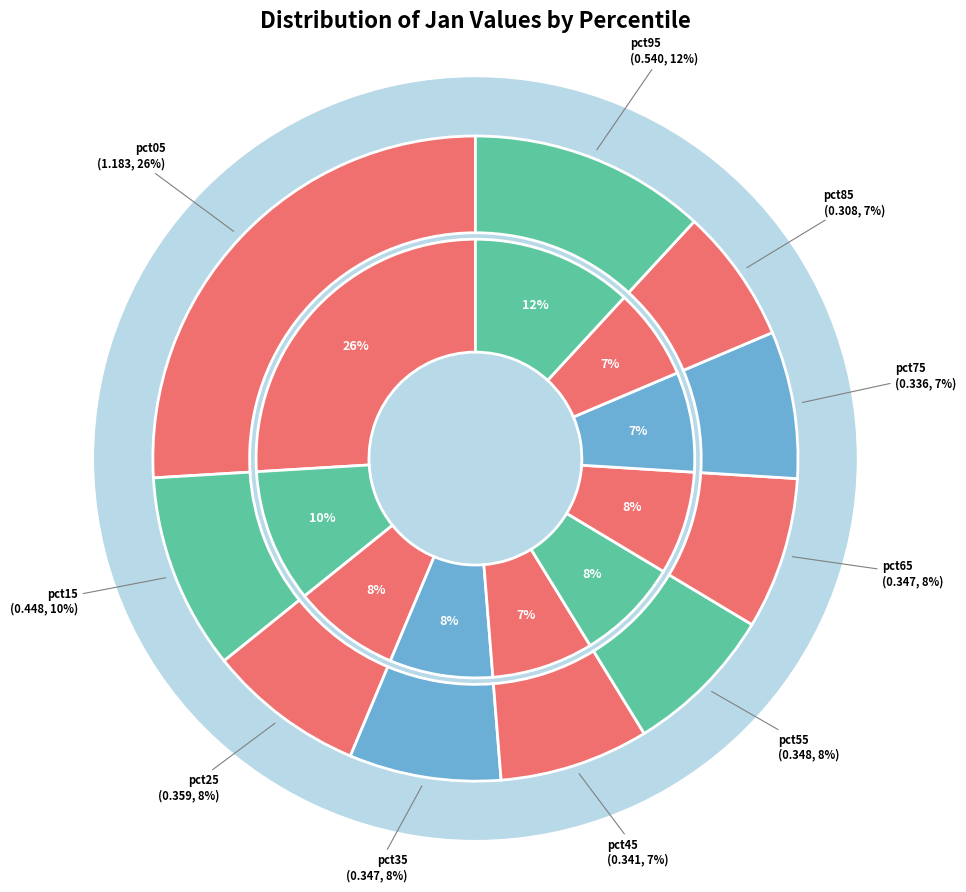

Count the number of slices in the pie.

10